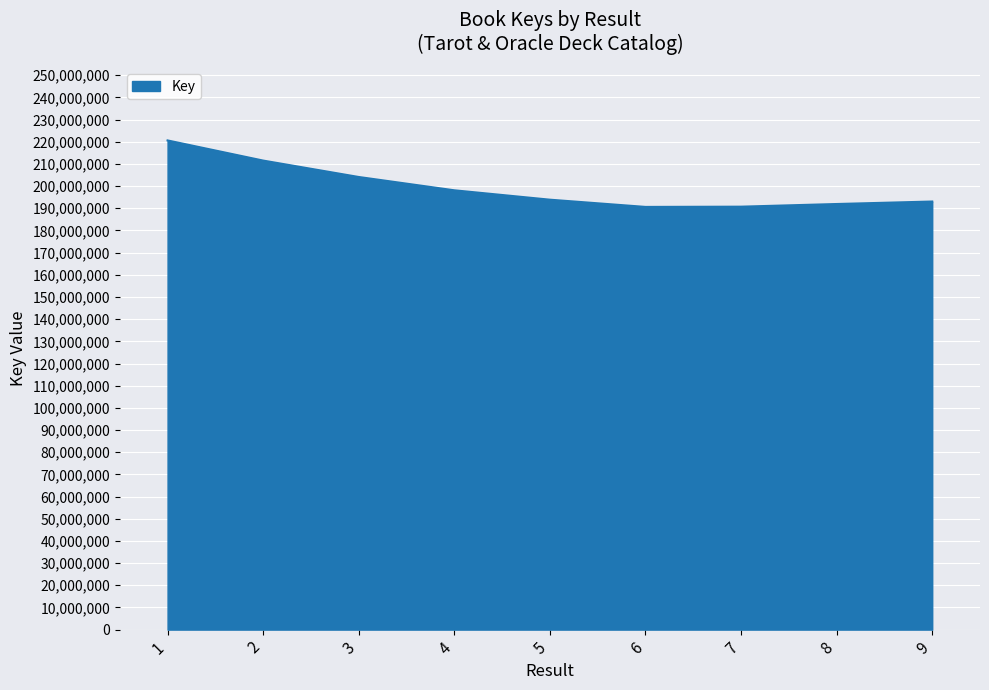

What is the ratio of the value at 4 to the value at 2?

0.9